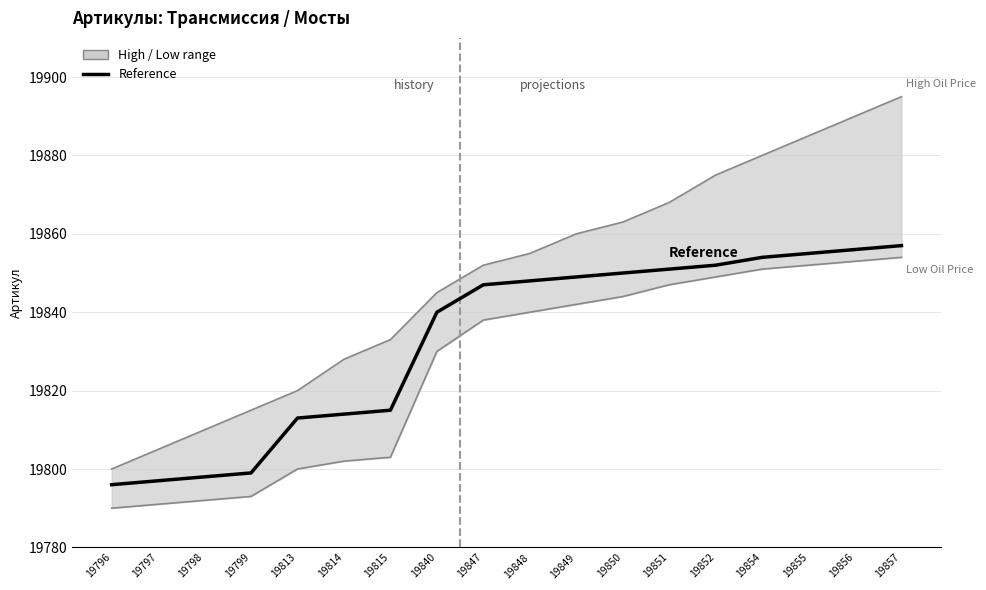

True or false: Reference has a value of 19840 at 19840.

True